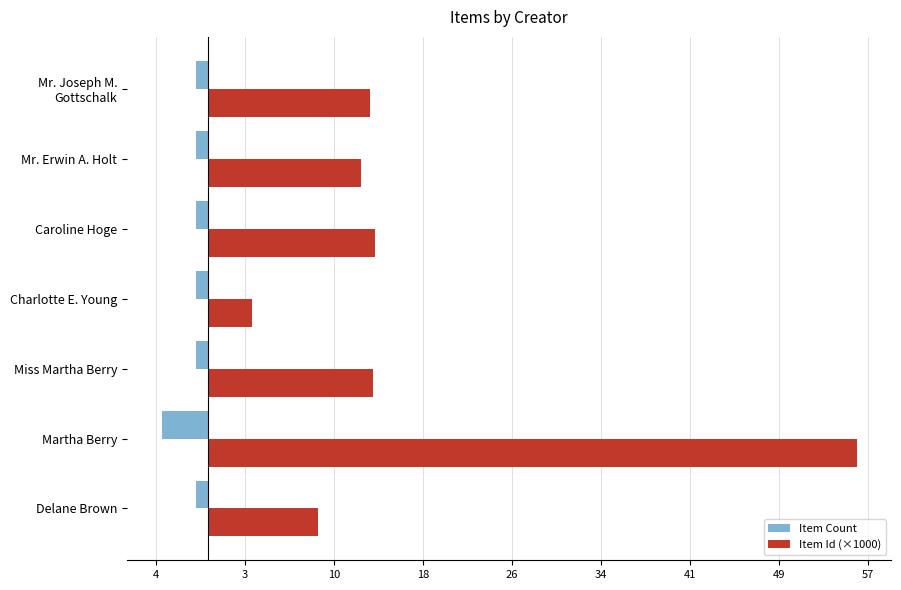

What are all the series names shown in the legend?

Item Count, Item Id (×1000)